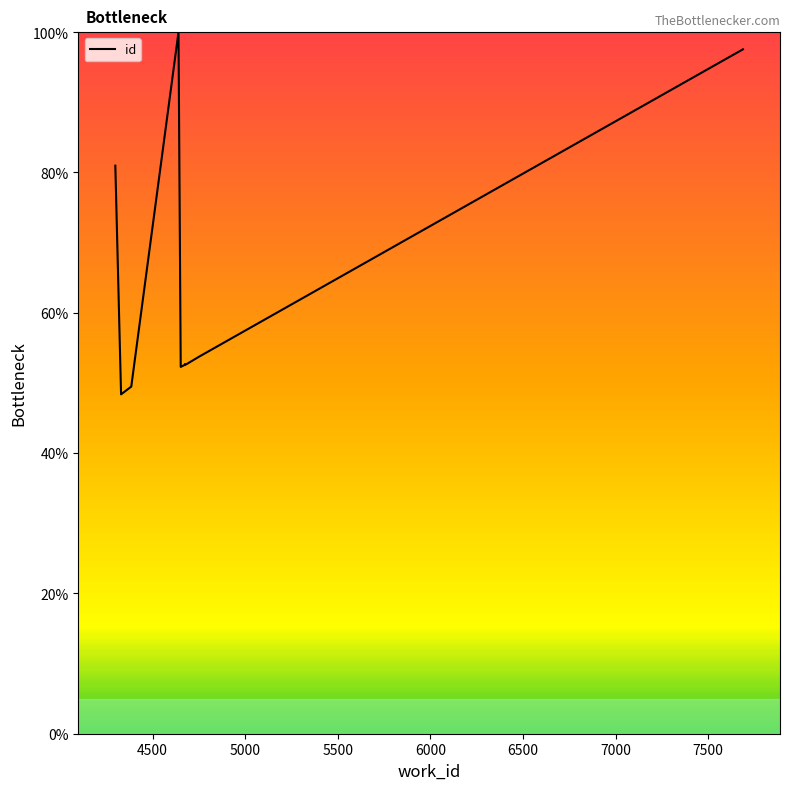

The value at 4000 is 17.6. True or false?

False